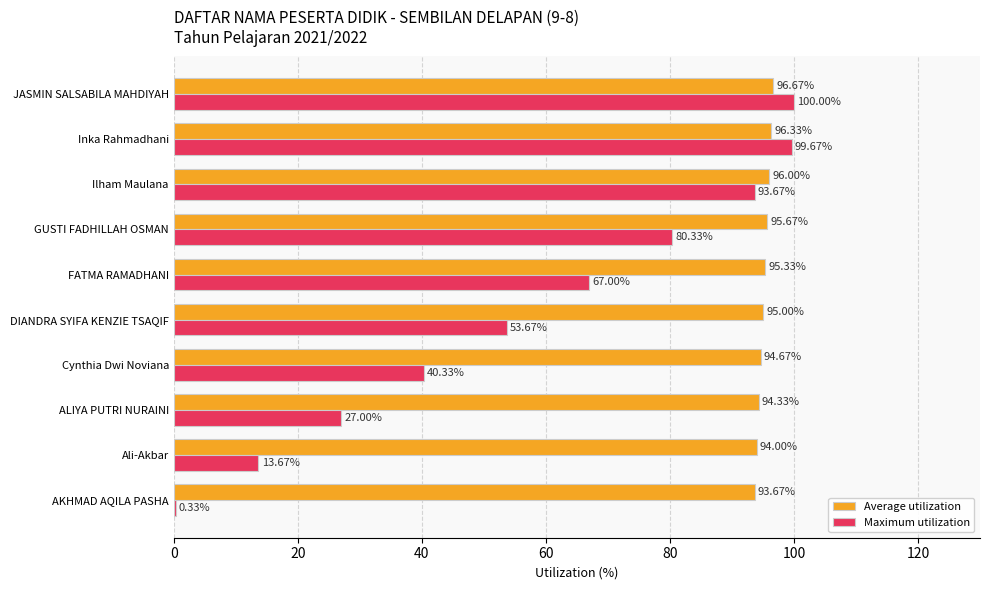

What are all the series names shown in the legend?

Average utilization, Maximum utilization